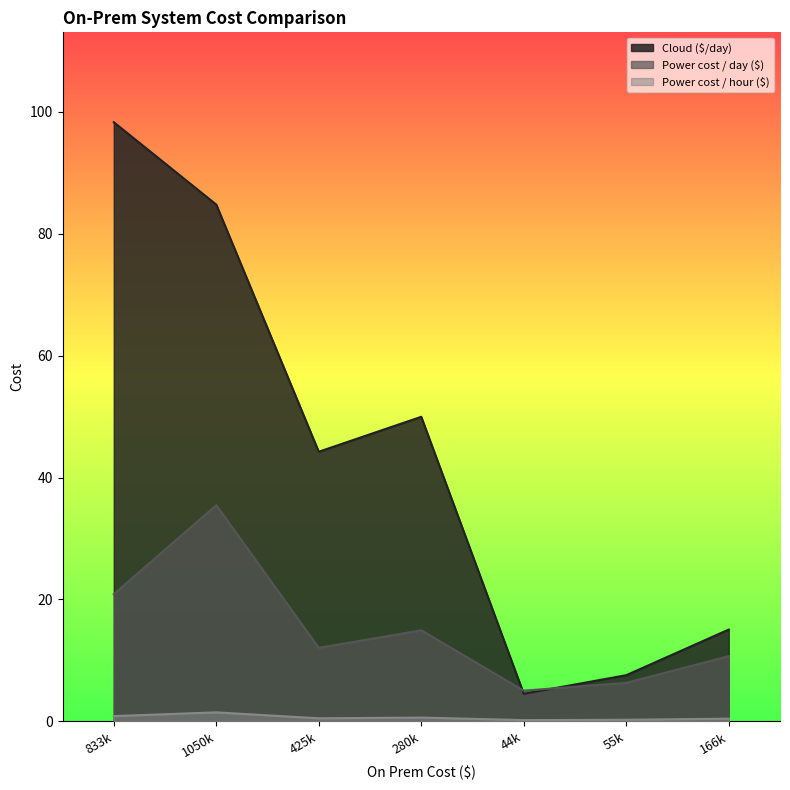

Which series has the largest total across all categories?

Cloud ($/day)